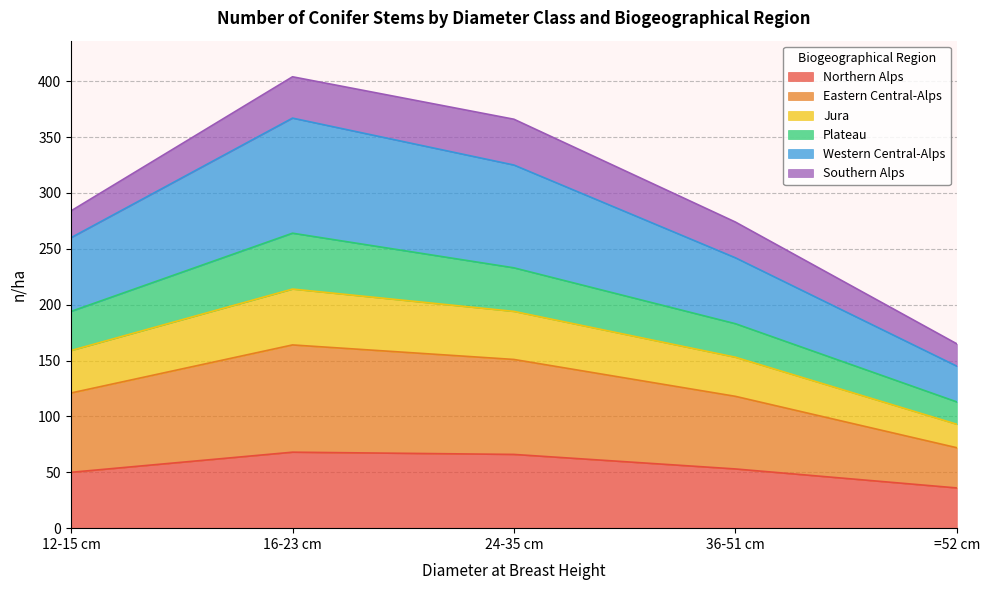

True or false: Northern Alps has a value of 58 at =52 cm.

False